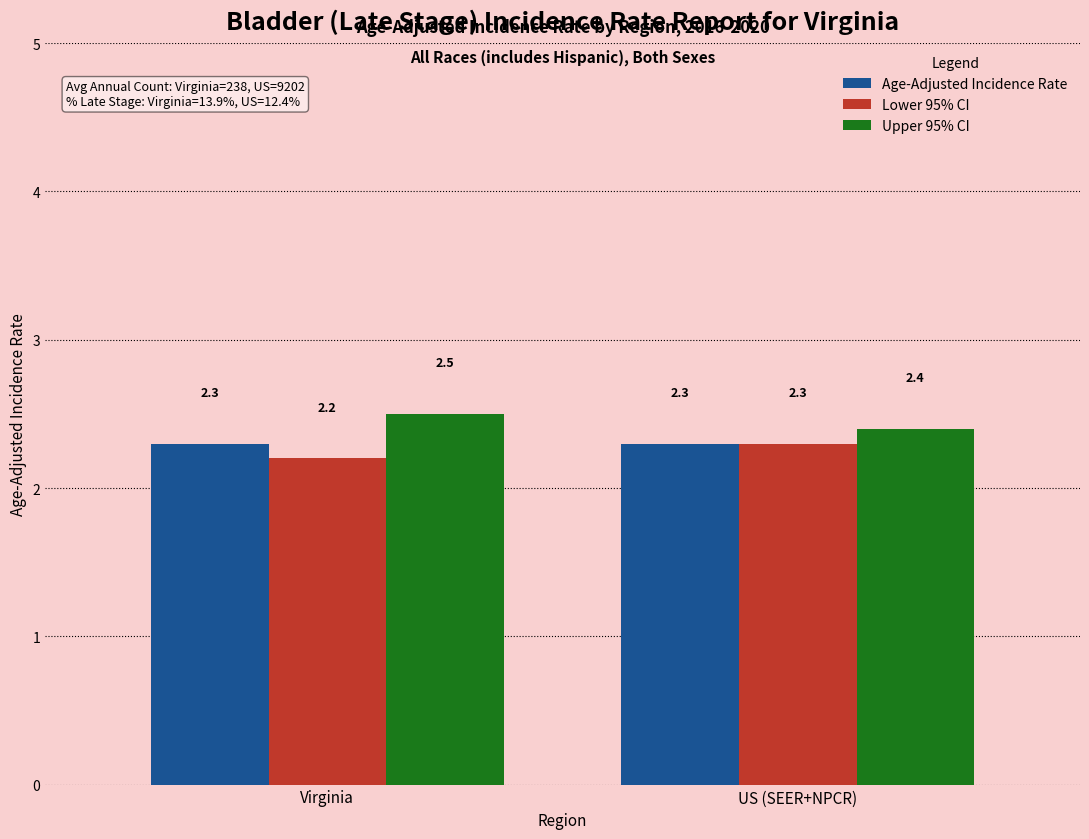

What are all the series names shown in the legend?

Age-Adjusted Incidence Rate, Lower 95% CI, Upper 95% CI